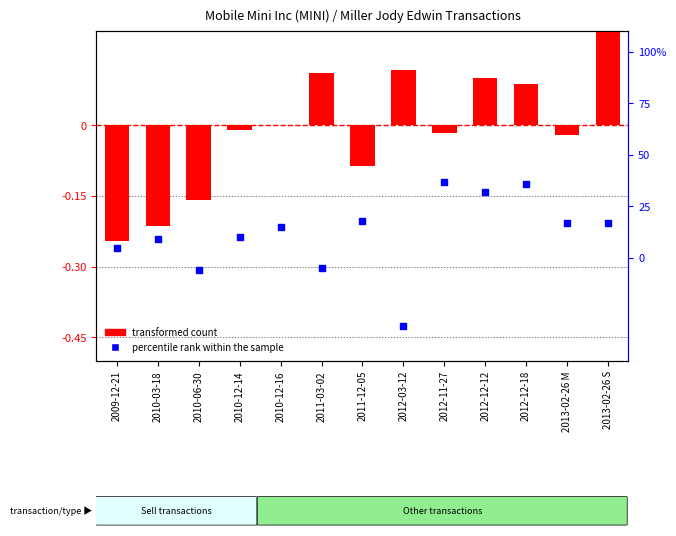

Which series has the widest spread of Y values?

percentile rank within the sample